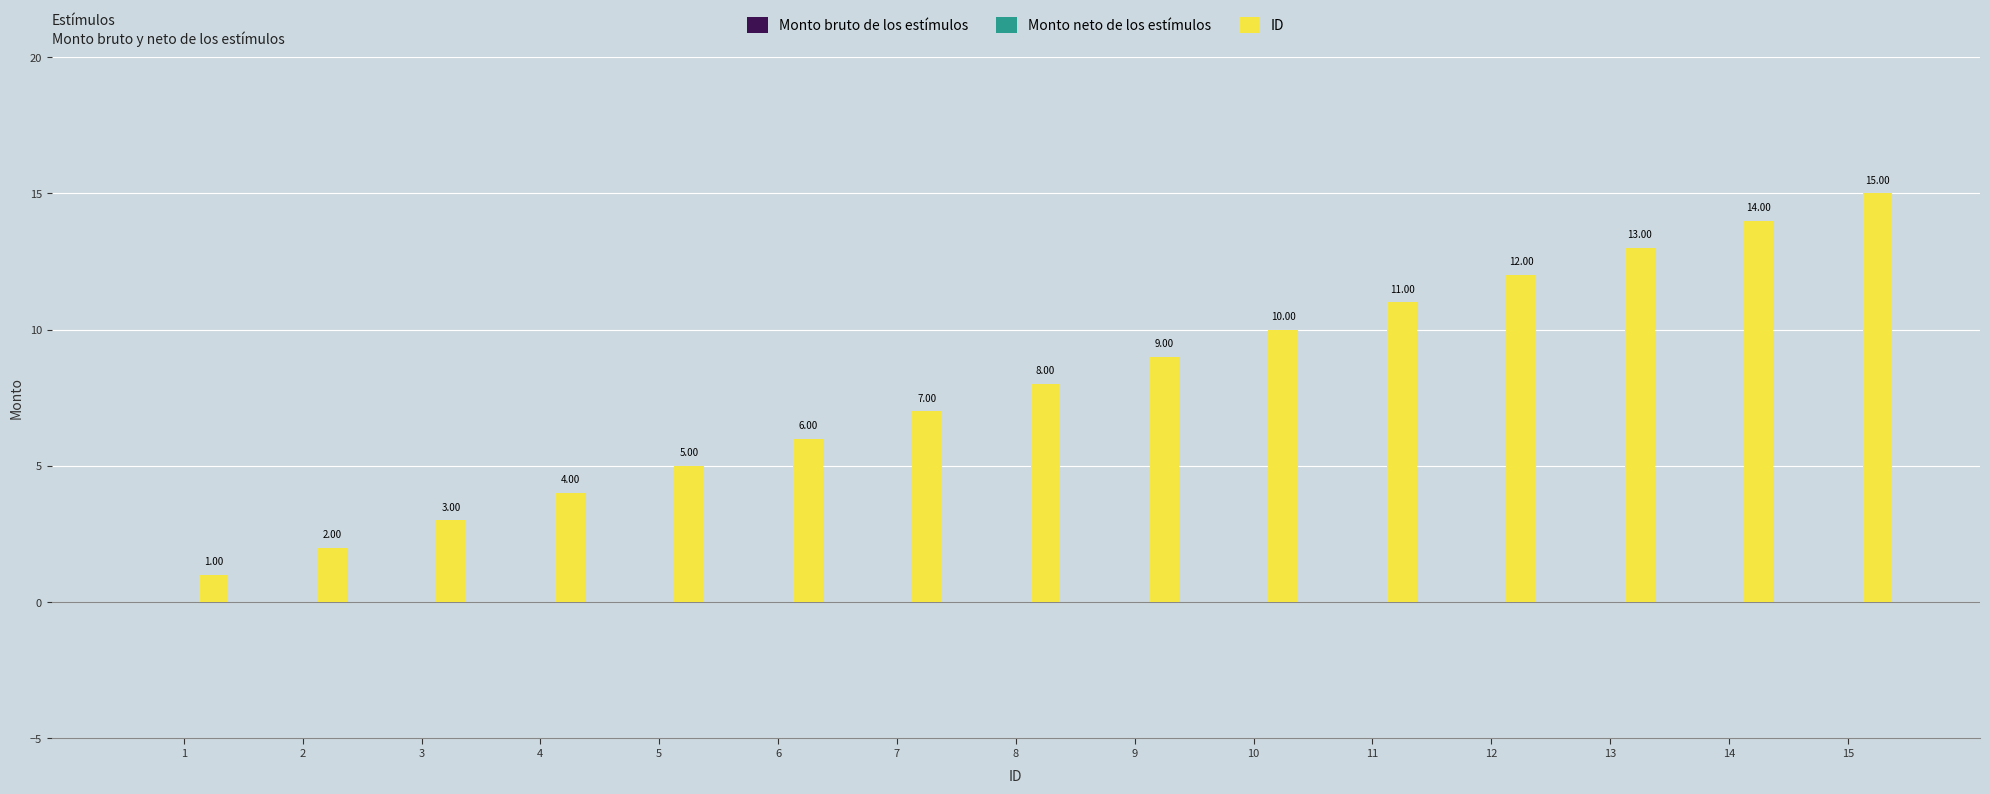

List the labels in order of value, smallest first.

1, 2, 3, 4, 5, 6, 7, 8, 9, 10, 11, 12, 13, 14, 15